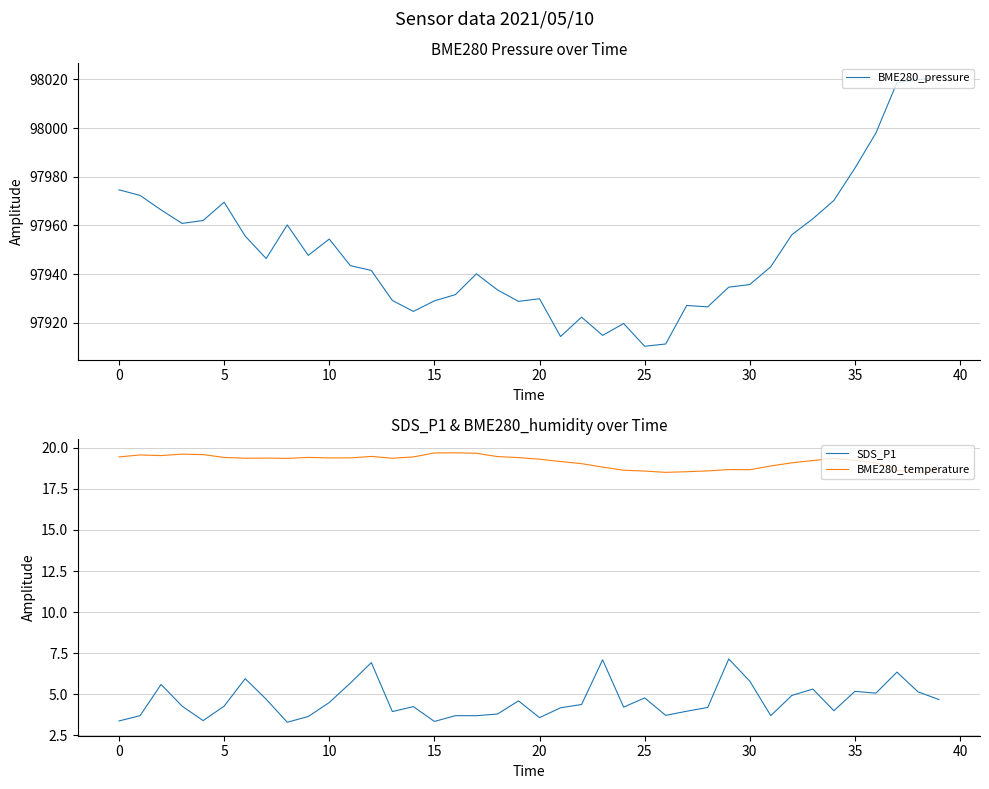

True or false: SDS_P1 and BME280_temperature intersect in this chart.

False